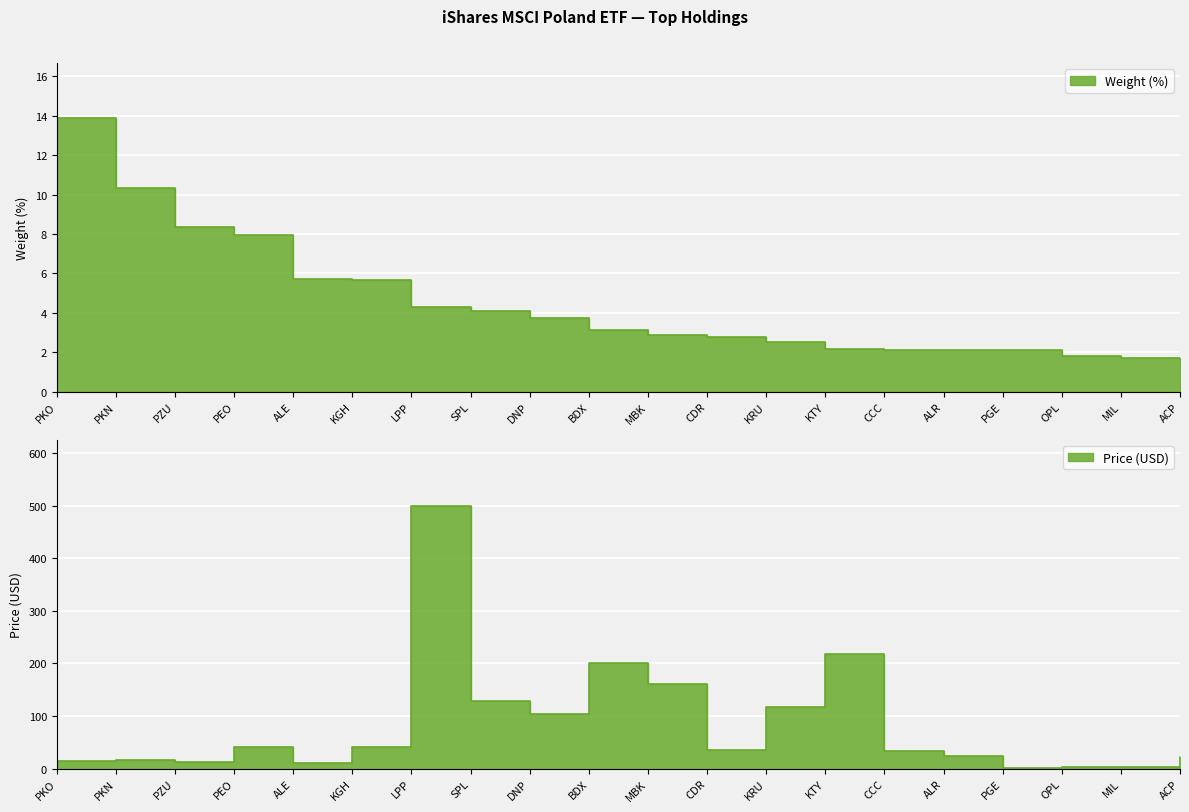

Between DNP and MIL, which is larger?

DNP